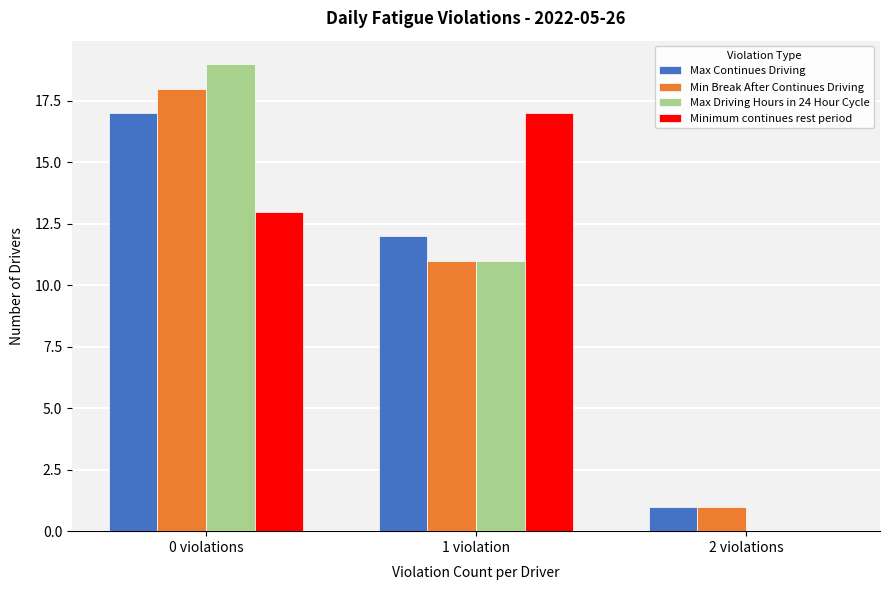

Reading left to right, transcribe all the data shown in this chart.

Max Continues Driving: 0 violations=17	1 violation=12	2 violations=1
Min Break After Continues Driving: 0 violations=18	1 violation=11	2 violations=1
Max Driving Hours in 24 Hour Cycle: 0 violations=19	1 violation=11	2 violations=0
Minimum continues rest period: 0 violations=13	1 violation=17	2 violations=0